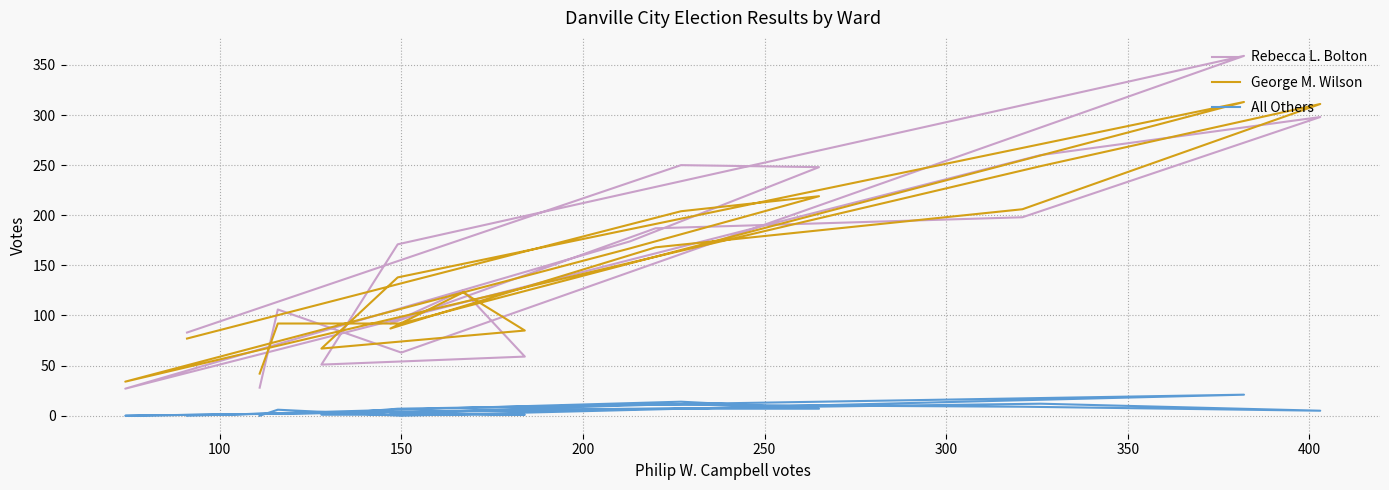

Which series has the largest range (max minus min)?

Rebecca L. Bolton